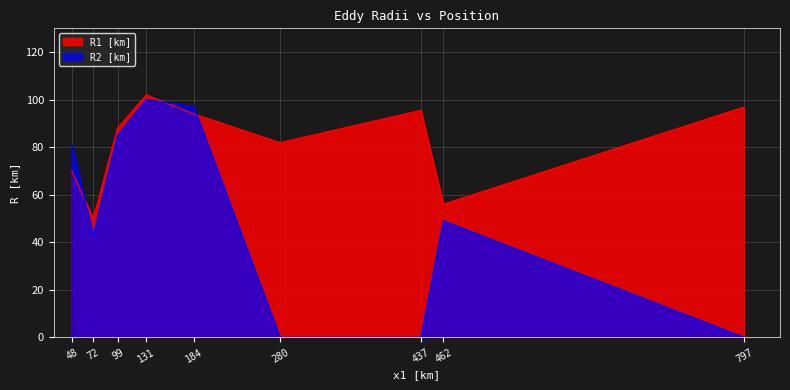

The R1 [km] series shows 56.0 at 462. True or false?

True